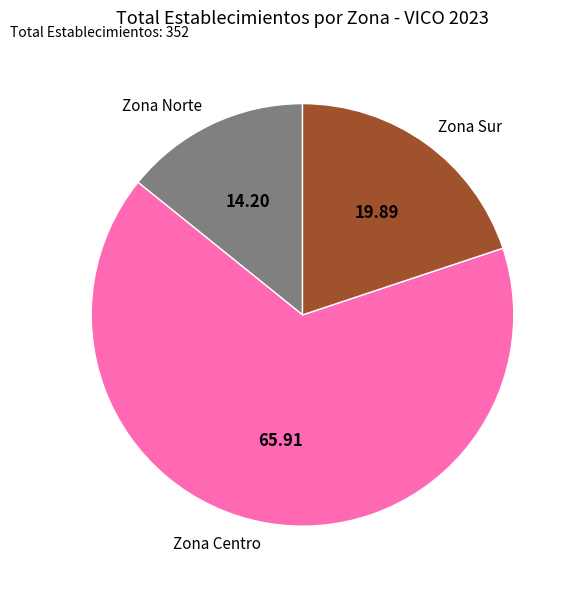

Is there any slice that represents more than half of the pie?

Yes